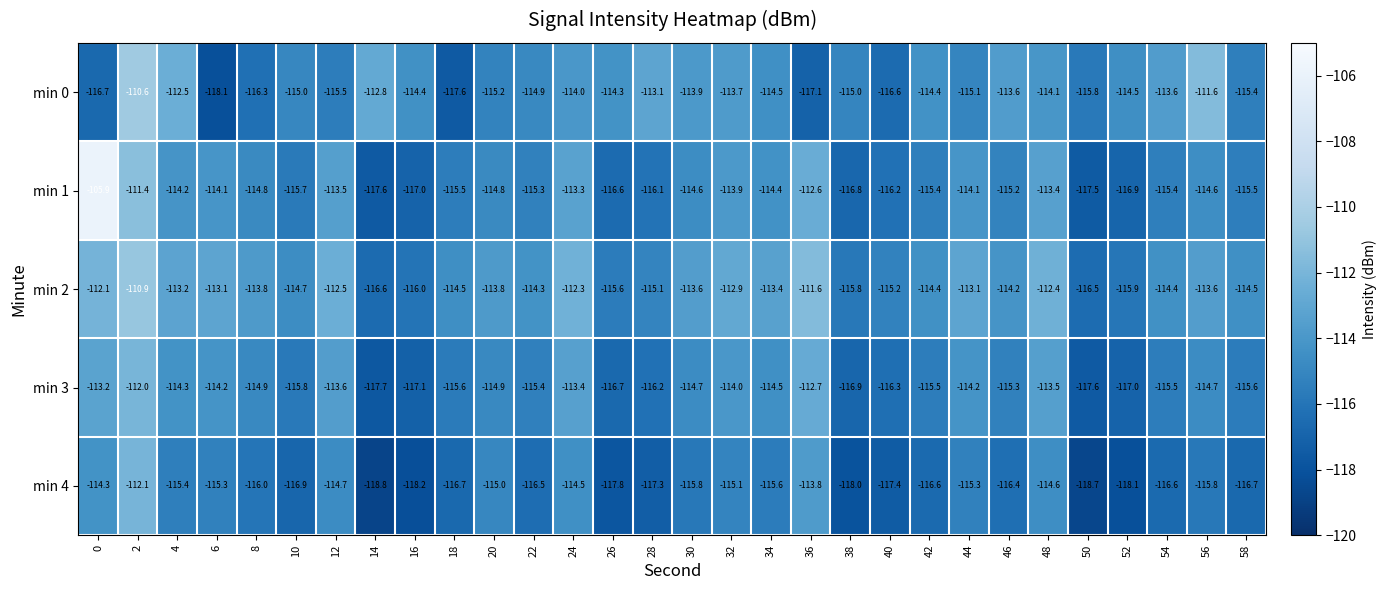

What is the difference between the second highest and minimum values in the min 4 series?

5.0